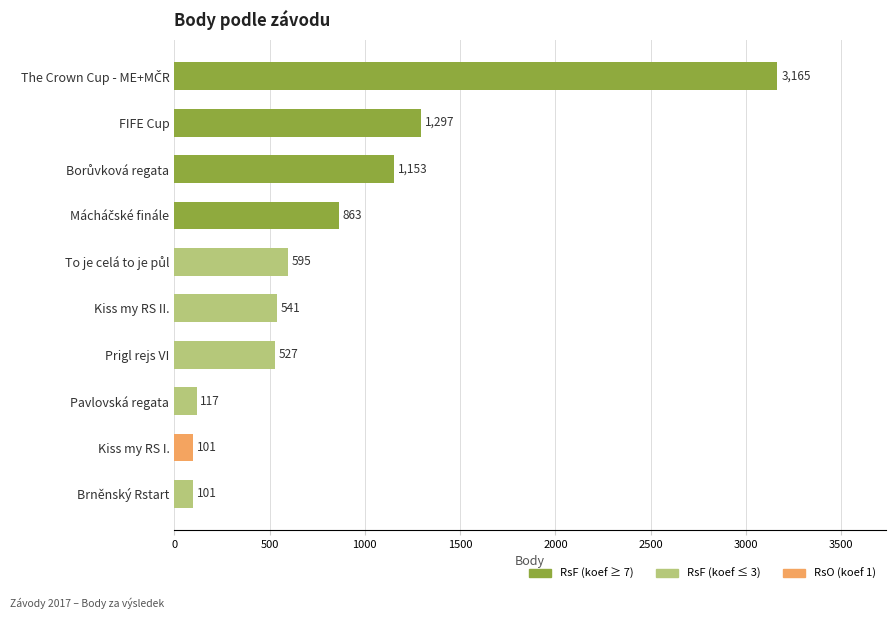

What is the maximum value shown in the chart?

3165